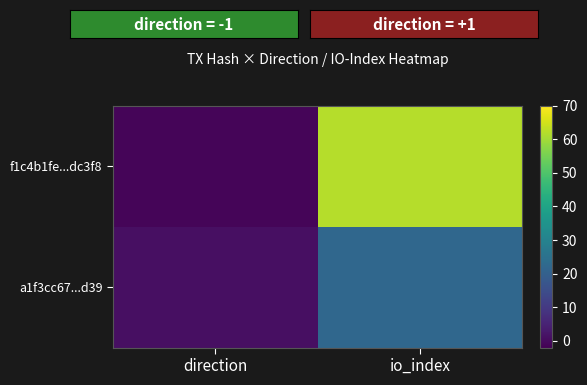

Rank the series by their maximum value, from lowest to highest.

a1f3cc67...d39, f1c4b1fe...dc3f8